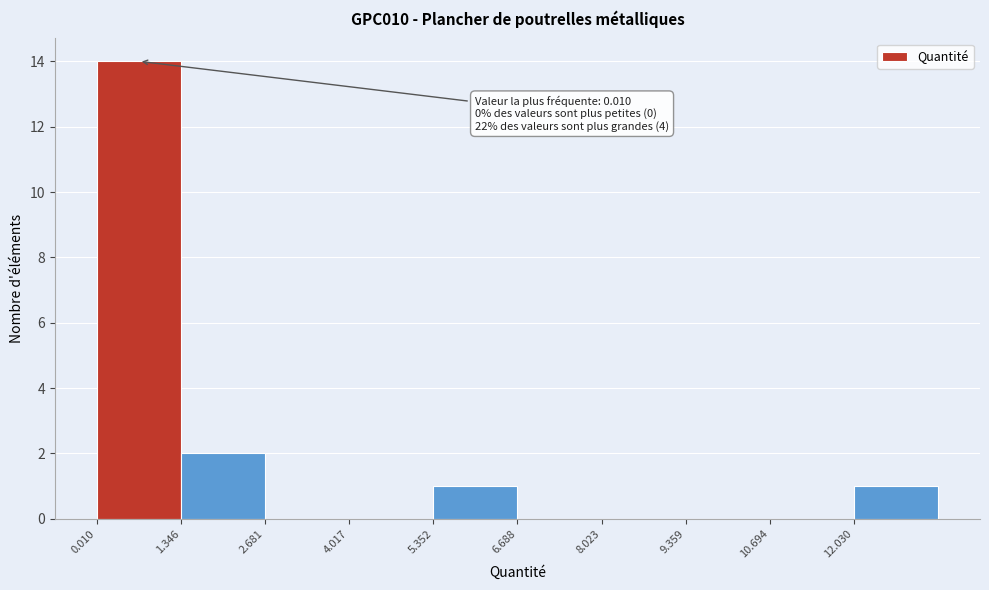

Over which range of the x-axis is the bar tallest?

0.0 to 1.4